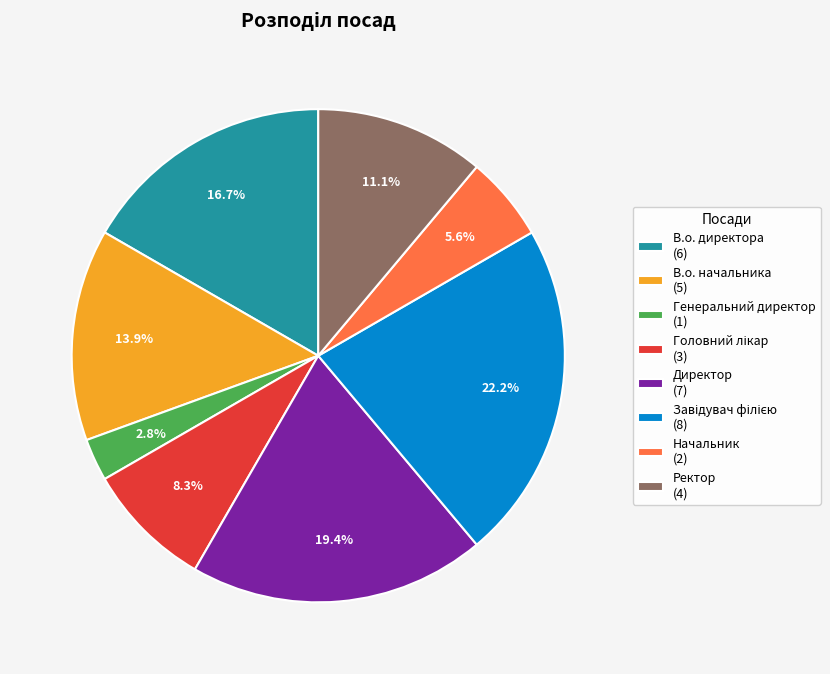

Does Ректор represent more than half of the total?

No